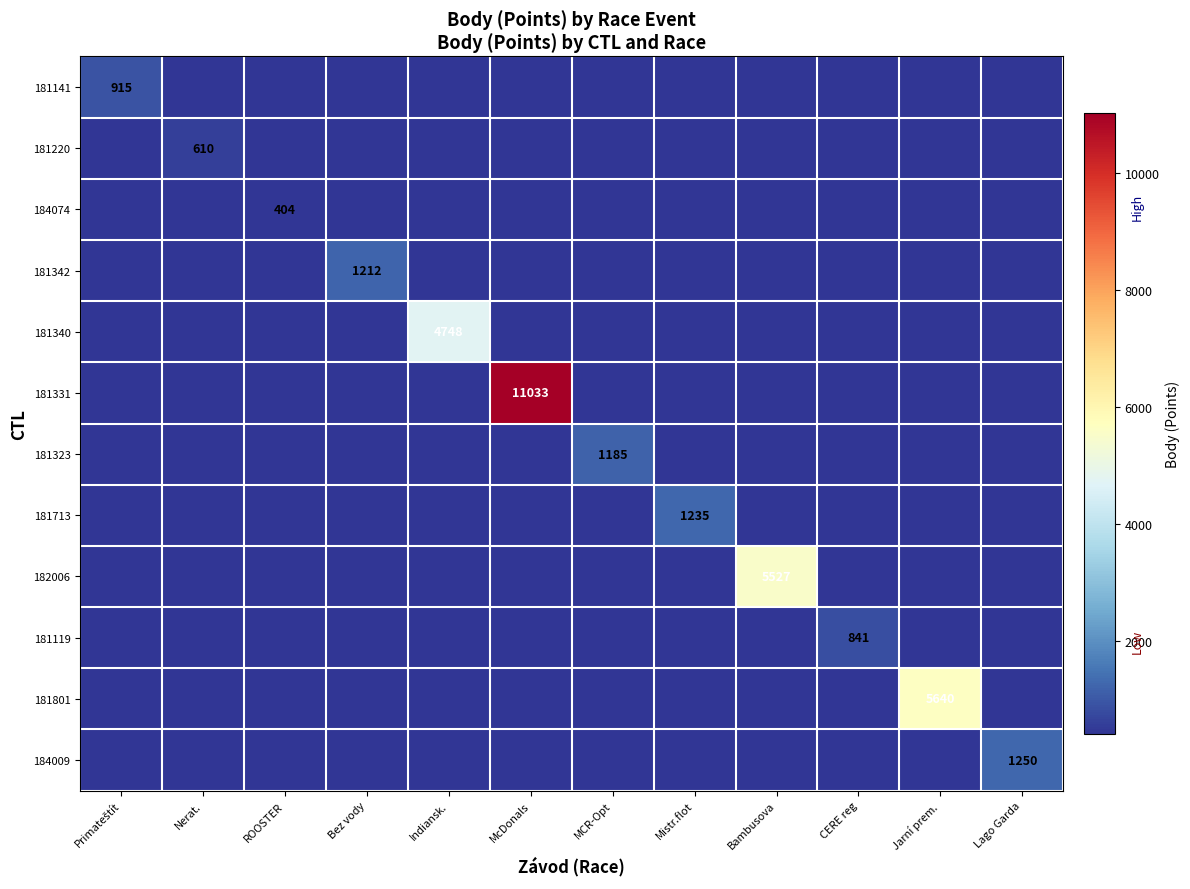

How many distinct data groups are displayed?

12